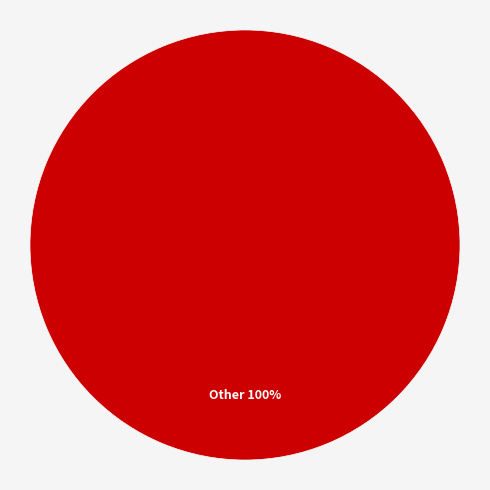

Which slice represents more than half of the pie?

Other